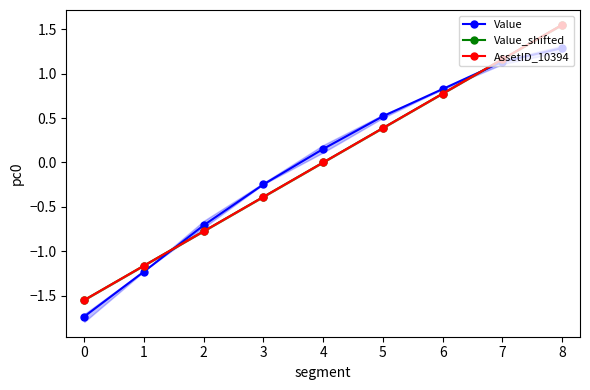

List the series in order of their peak value, lowest first.

Value, AssetID_10394, Value_shifted